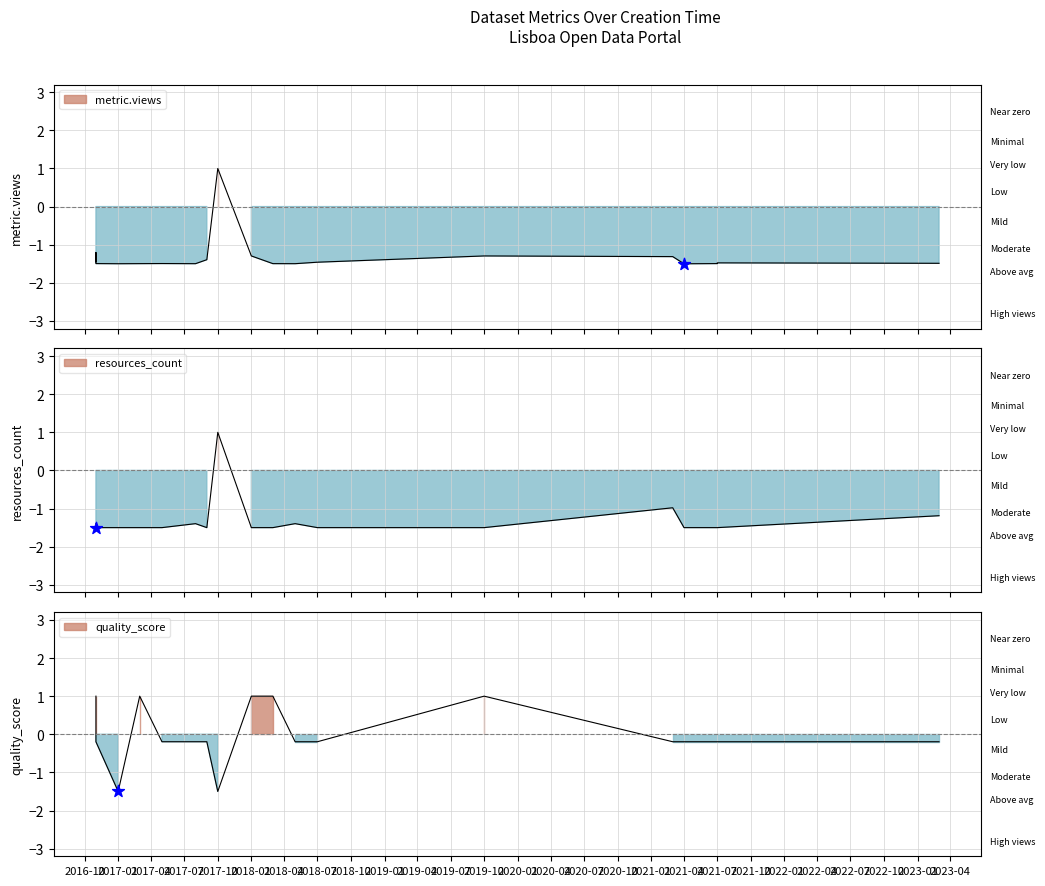

At which category is the sum across all series the highest?

2017-10